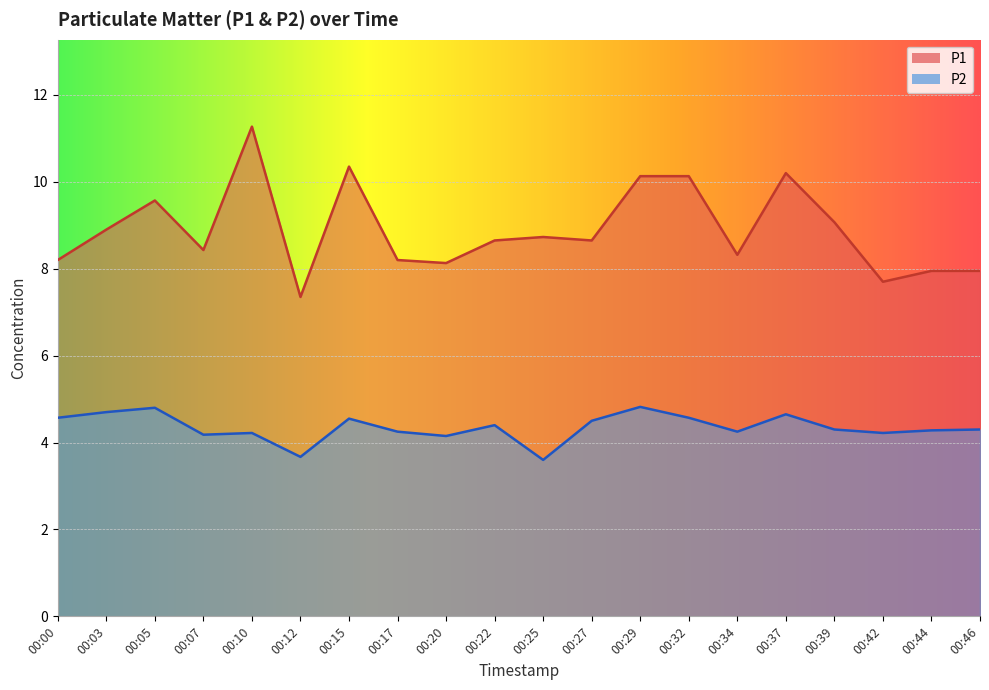

What is the difference between the highest and lowest values at 00:17?

3.9